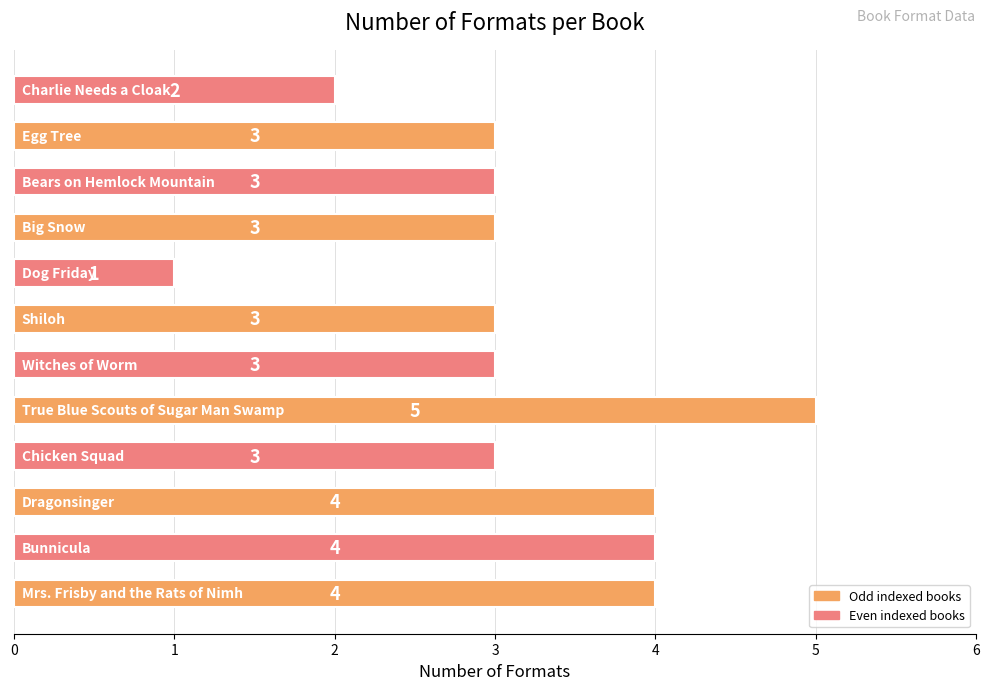

What is the average value?

3